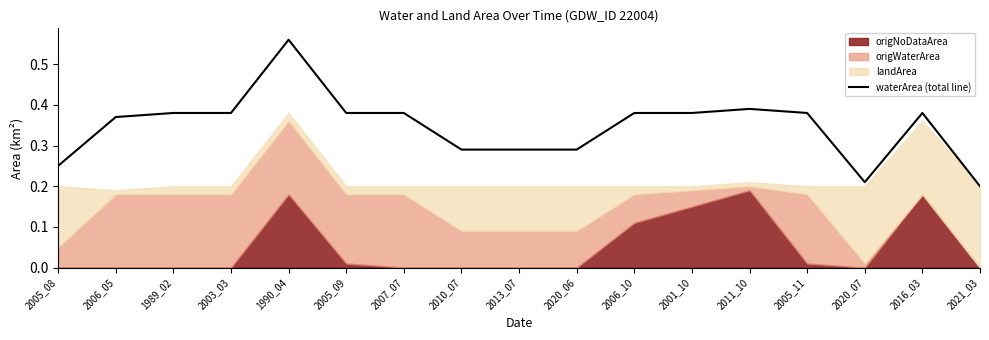

Reading left to right, list all the values displayed in this chart.

2005_08=0.2	2006_05=0.4	1989_02=0.4	2003_03=0.4	1990_04=0.6	2005_09=0.4	2007_07=0.4	2010_07=0.3	2013_07=0.3	2020_06=0.3	2006_10=0.4	2001_10=0.4	2011_10=0.4	2005_11=0.4	2020_07=0.2	2016_03=0.4	2021_03=0.2